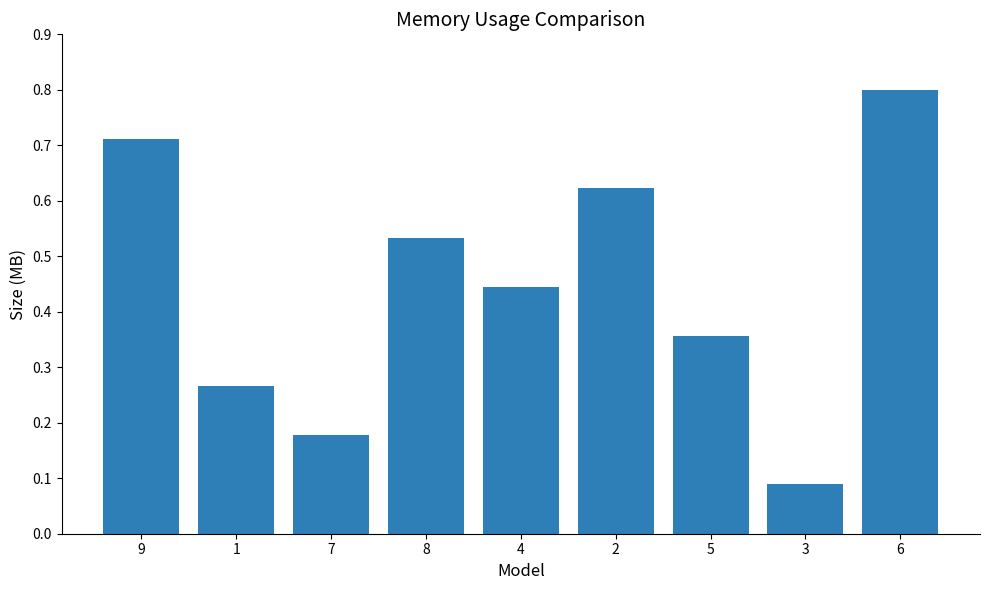

The value at 7 is 0.3. True or false?

False